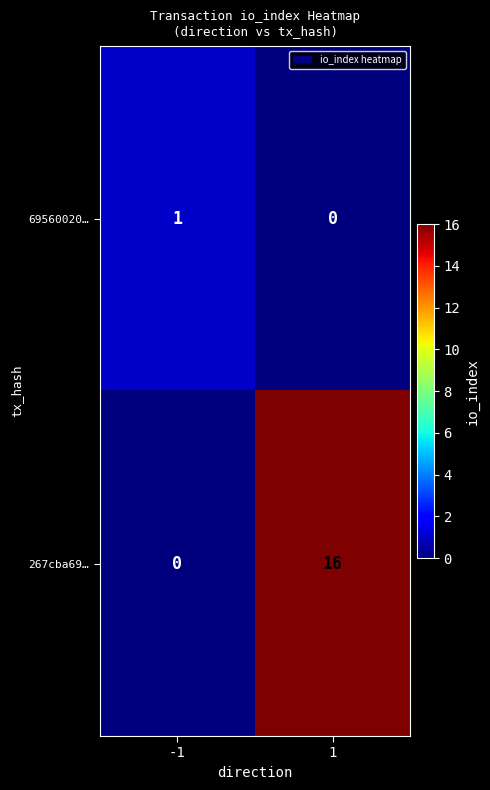

What is the spread (max minus min) of values at 1?

16